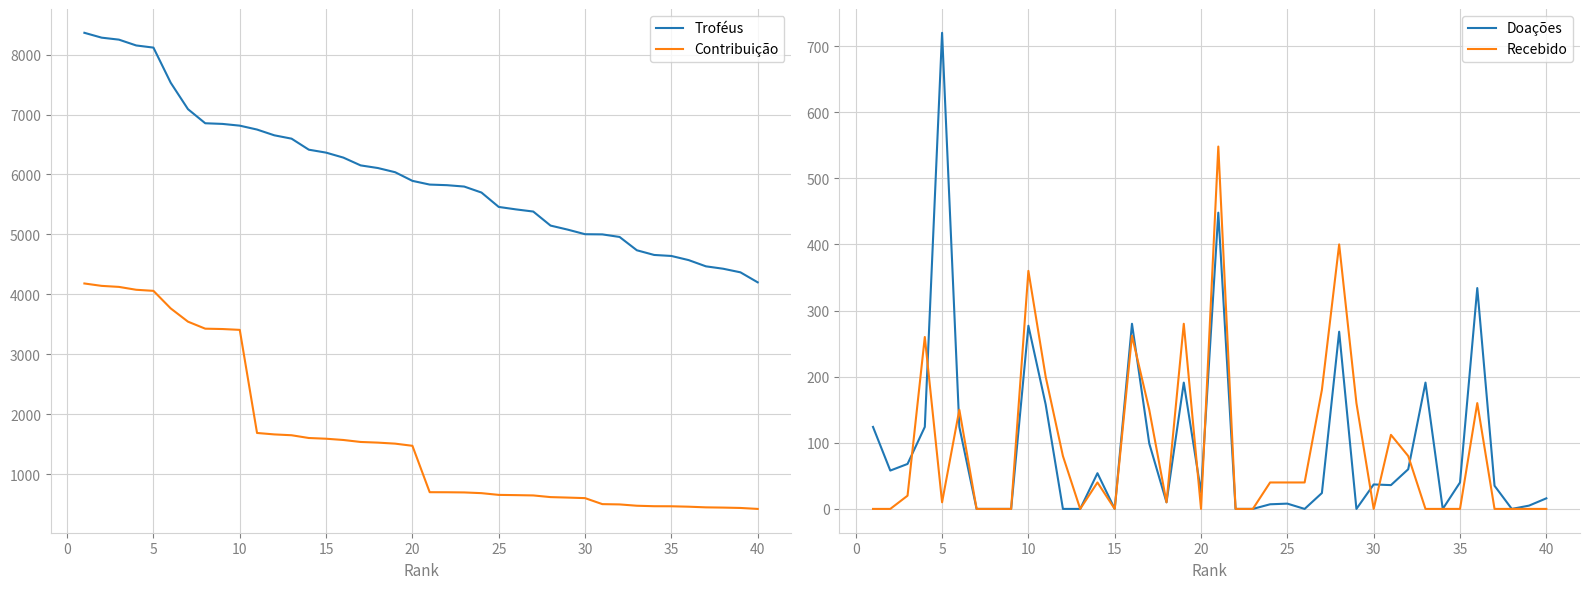

True or false: Contribuição and Troféus cross at least once.

False